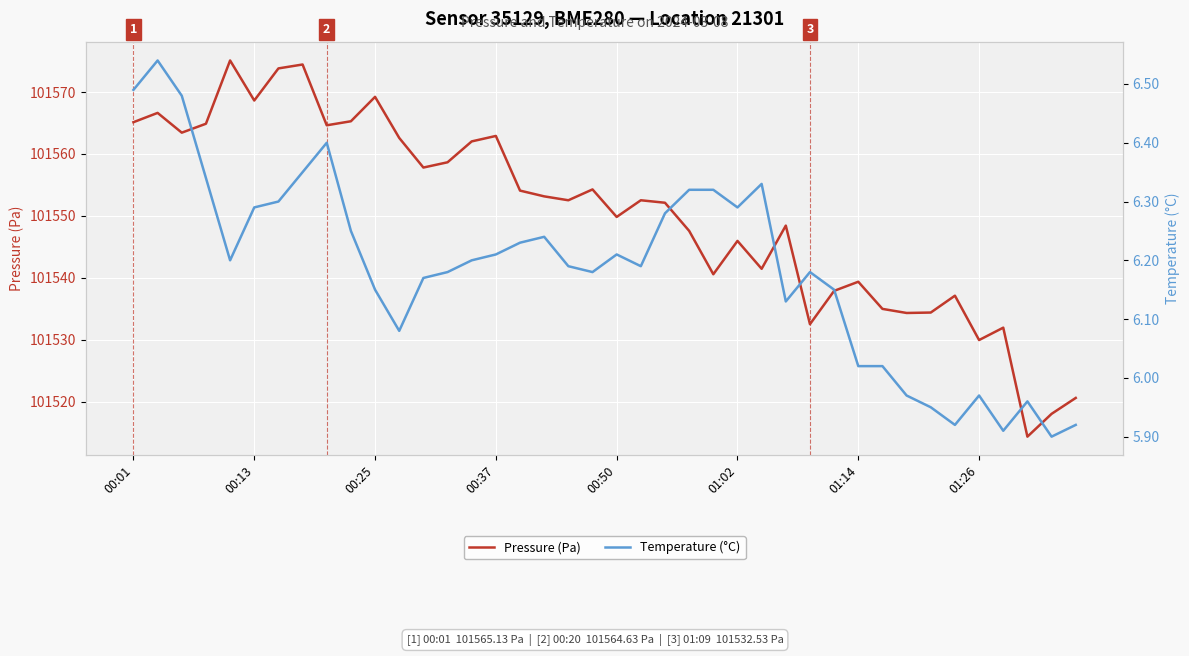

True or false: Pressure (Pa) has a value of 64402.9 at 01:02.

False